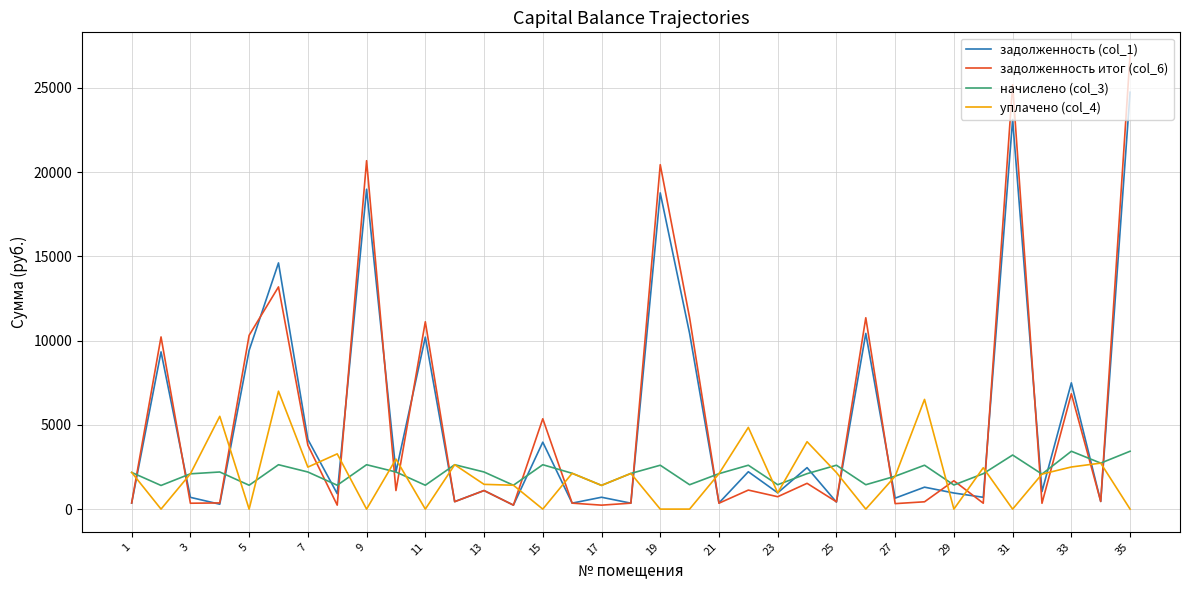

Rank the series by their maximum value, from lowest to highest.

начислено (col_3), уплачено (col_4), задолженность (col_1), задолженность итог (col_6)